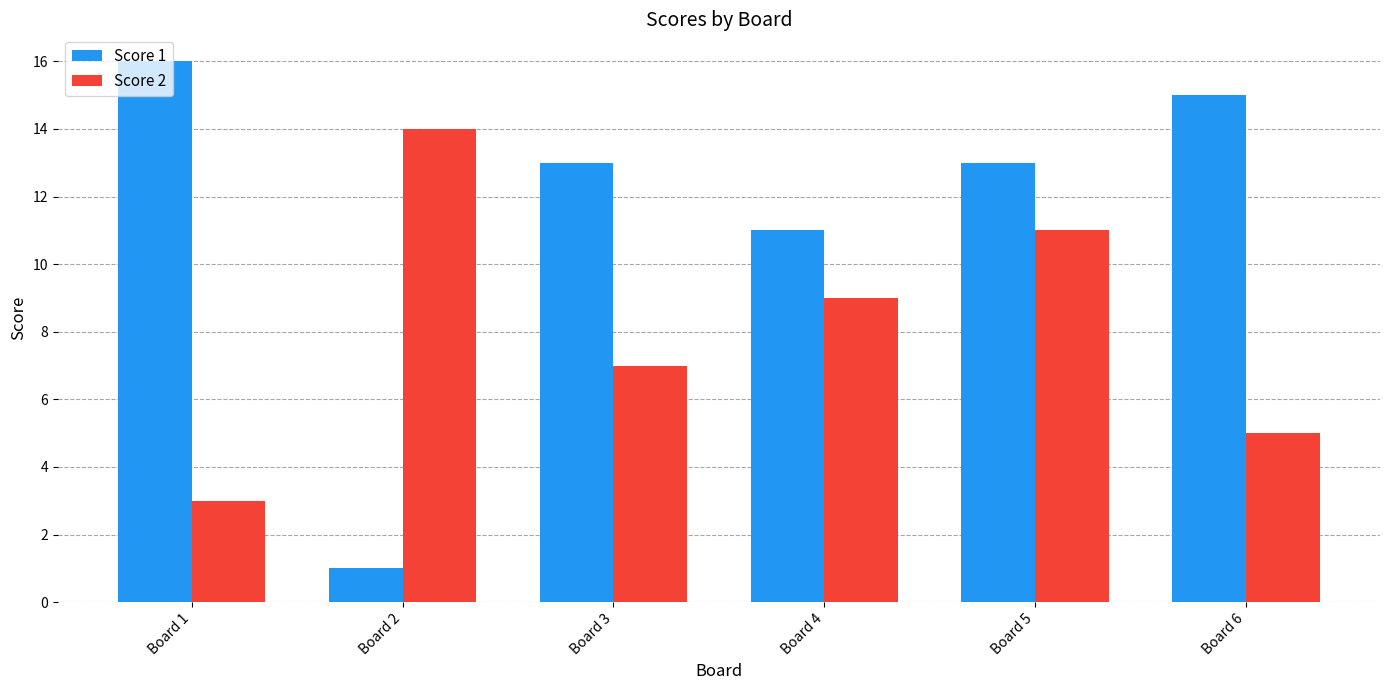

Which series has the largest range (max minus min)?

Score 1